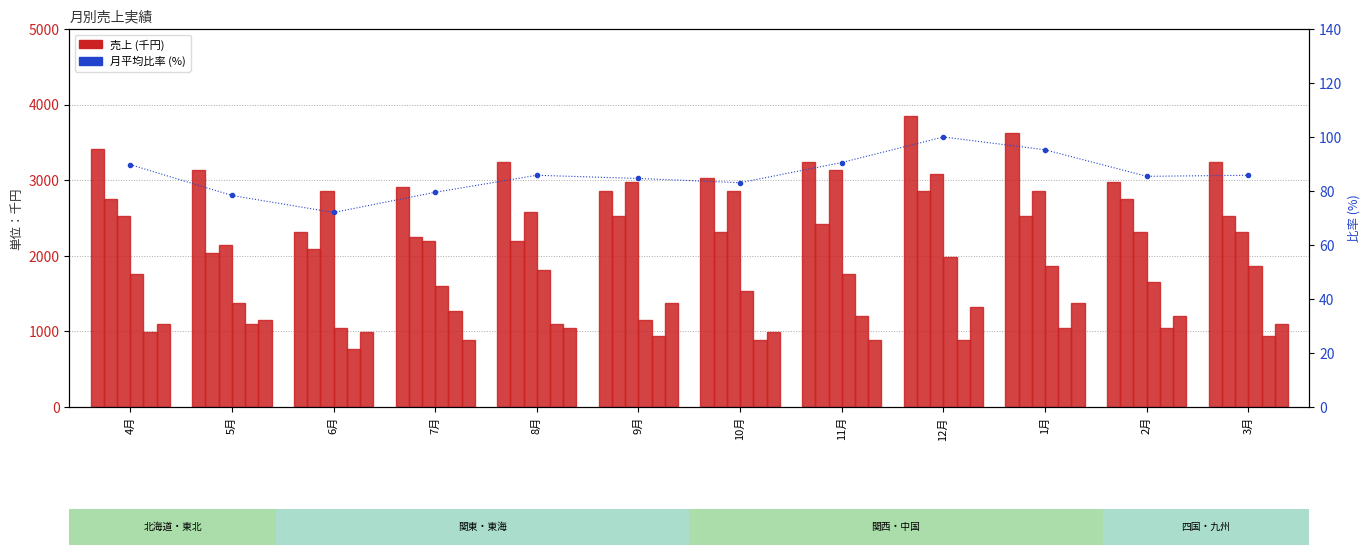

What is the label of the 6th bar from the right?

10月